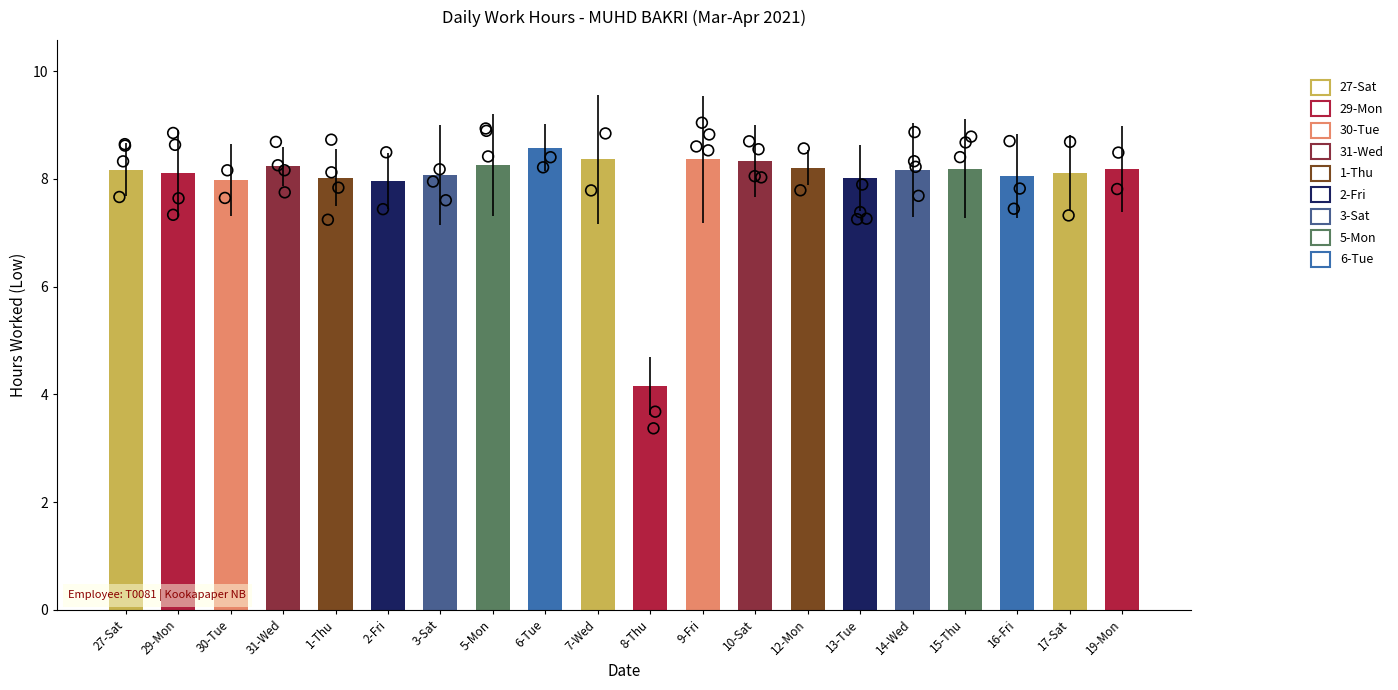

Between 17-Sat and 1-Thu, which is larger?

17-Sat